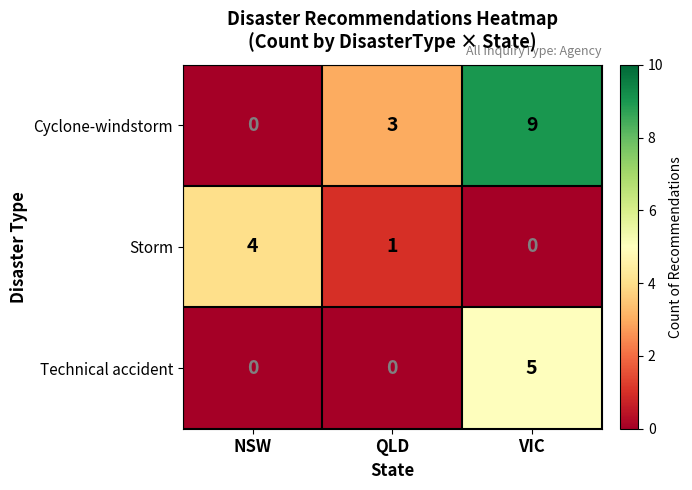

What is the maximum value shown in the chart?

9